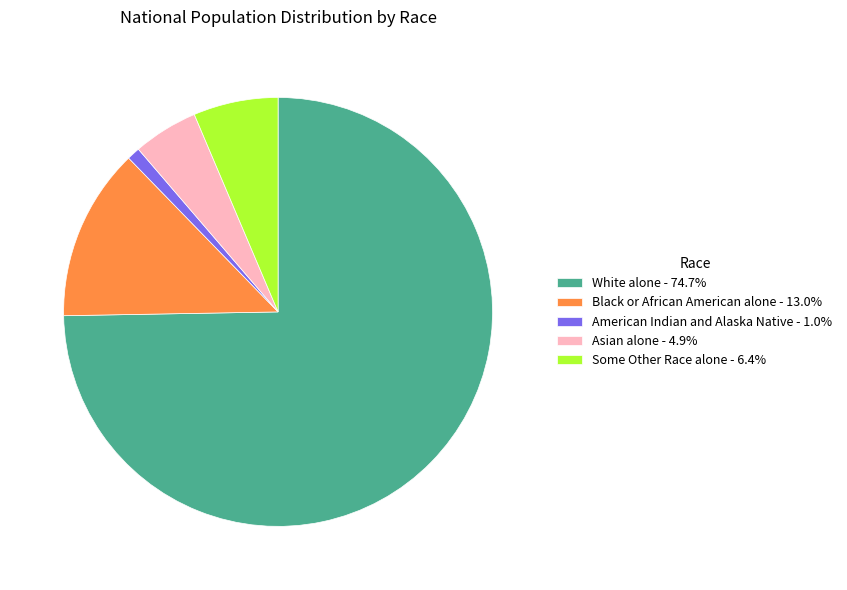

Is there any slice that represents more than half of the pie?

Yes